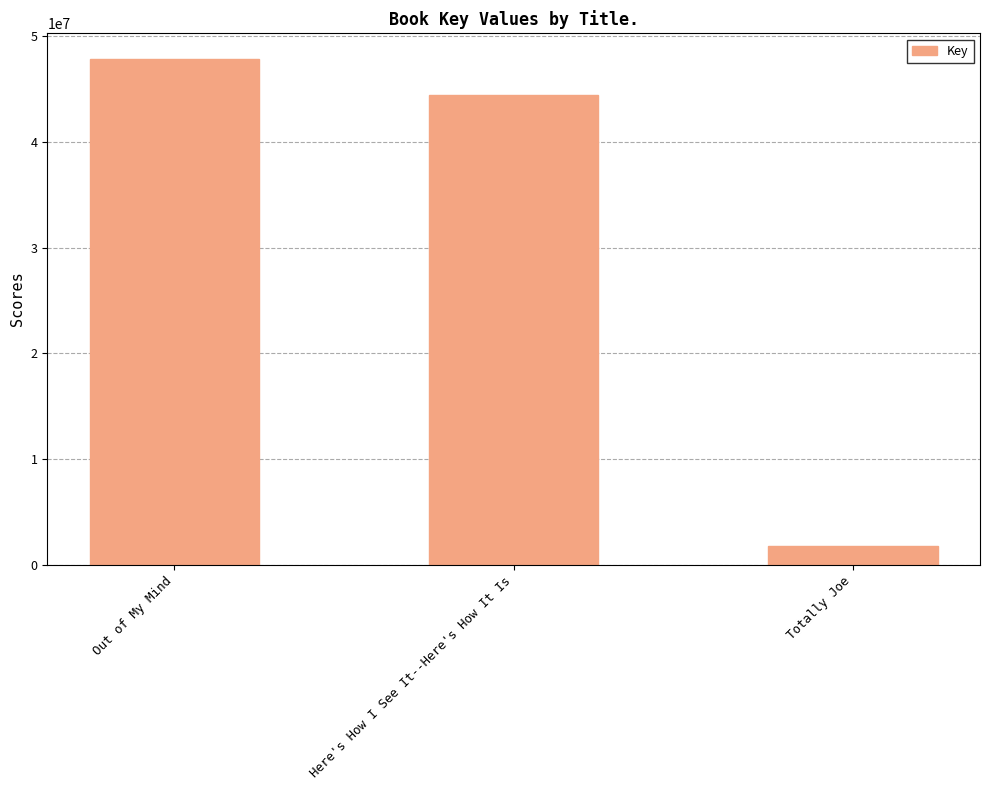

What is the label of the 1st bar from the right?

Totally Joe